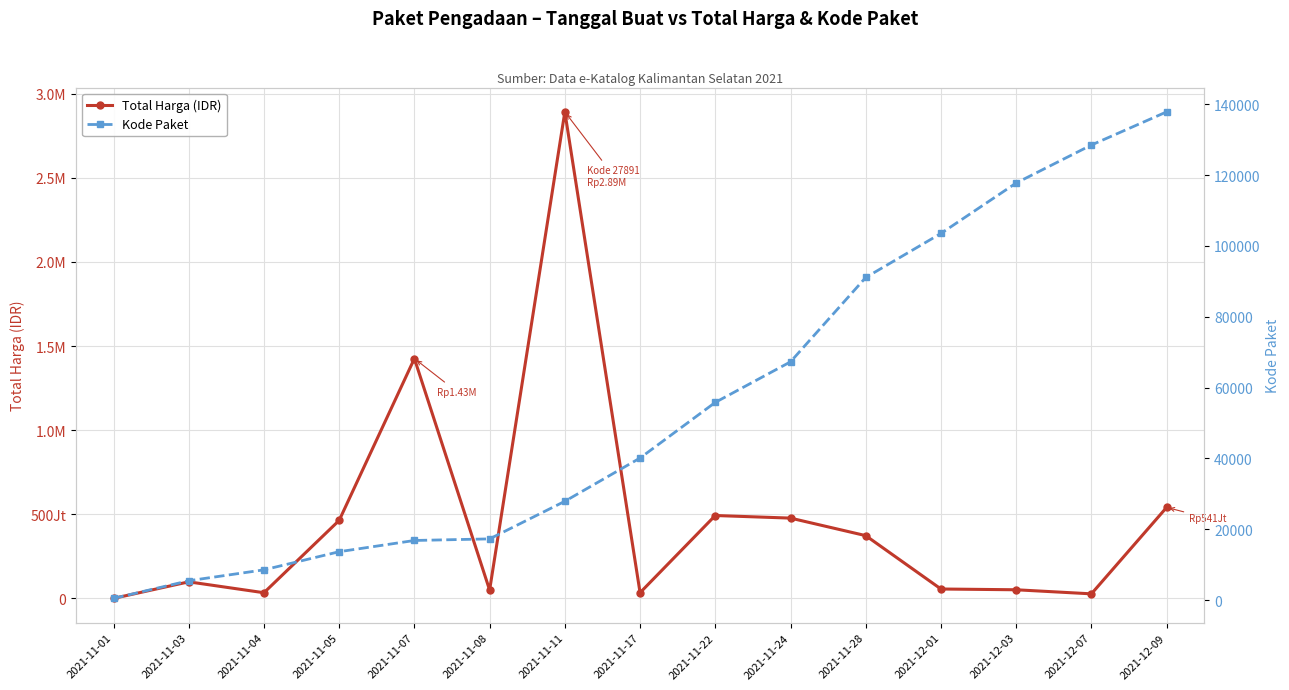

List the labels in order of Total Harga (IDR) value, smallest first.

2021-11-01, 2021-12-07, 2021-11-04, 2021-11-17, 2021-11-08, 2021-12-03, 2021-12-01, 2021-11-03, 2021-11-28, 2021-11-05, 2021-11-24, 2021-11-22, 2021-12-09, 2021-11-07, 2021-11-11